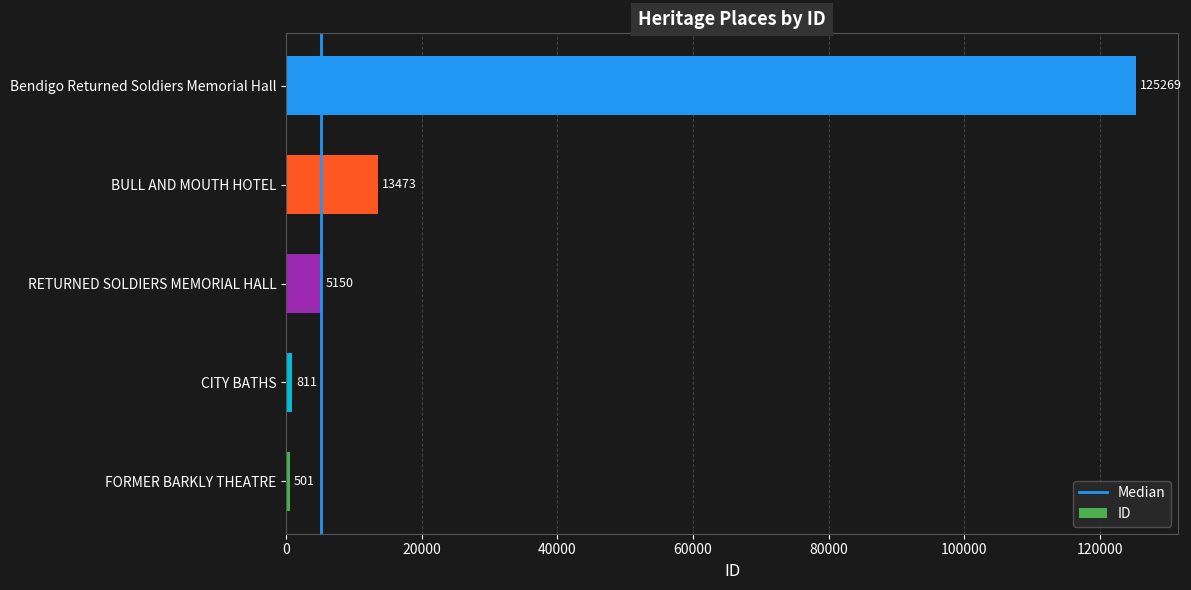

Reading bottom to top, what are all the values shown in this chart?

501	811	5150	13473	125269